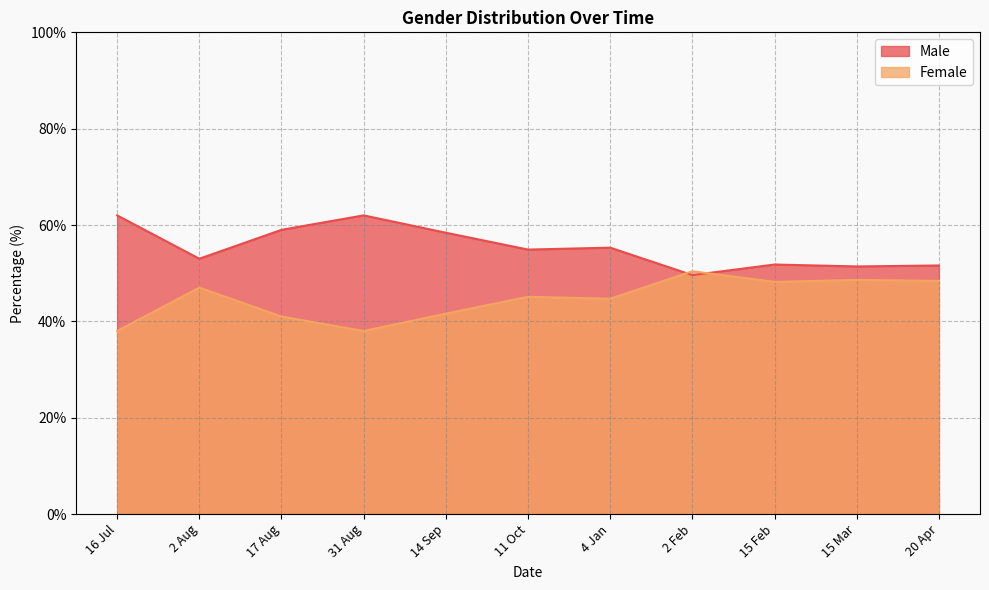

List the labels in order of Male value, smallest first.

2 Feb, 15 Mar, 20 Apr, 15 Feb, 2 Aug, 11 Oct, 4 Jan, 14 Sep, 17 Aug, 16 Jul, 31 Aug